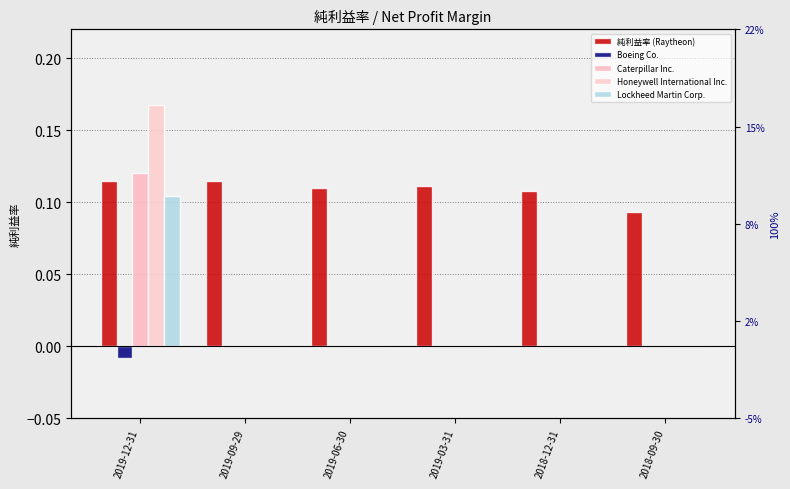

Is the value of Caterpillar Inc. at 2019-09-29 greater than the value of Boeing Co. at 2018-09-30?

No